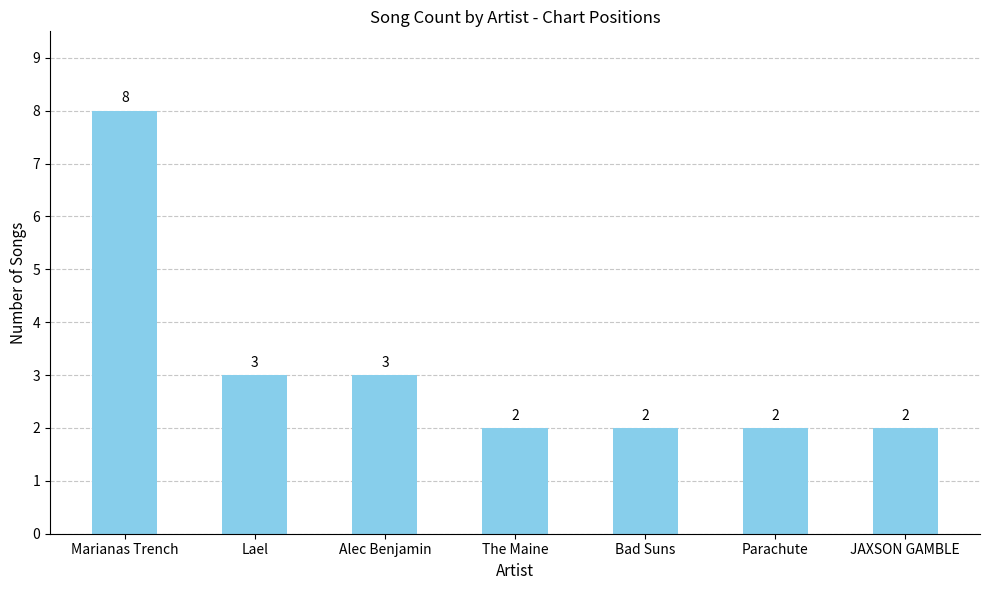

Which category has the highest value across all series?

Marianas Trench